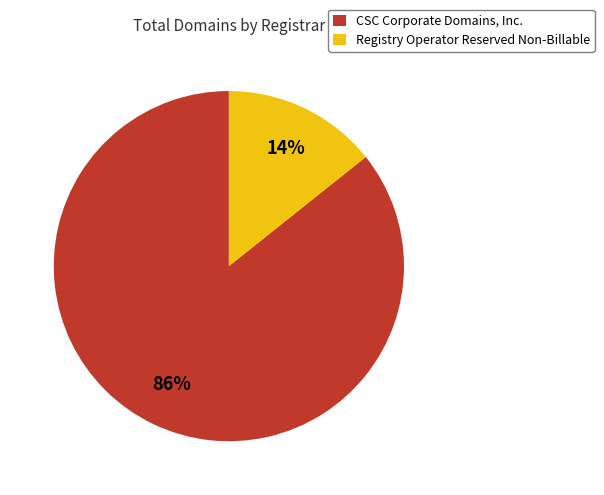

Rank the categories by value from lowest to highest.

Registry Operator Reserved Non-Billable, CSC Corporate Domains, Inc.